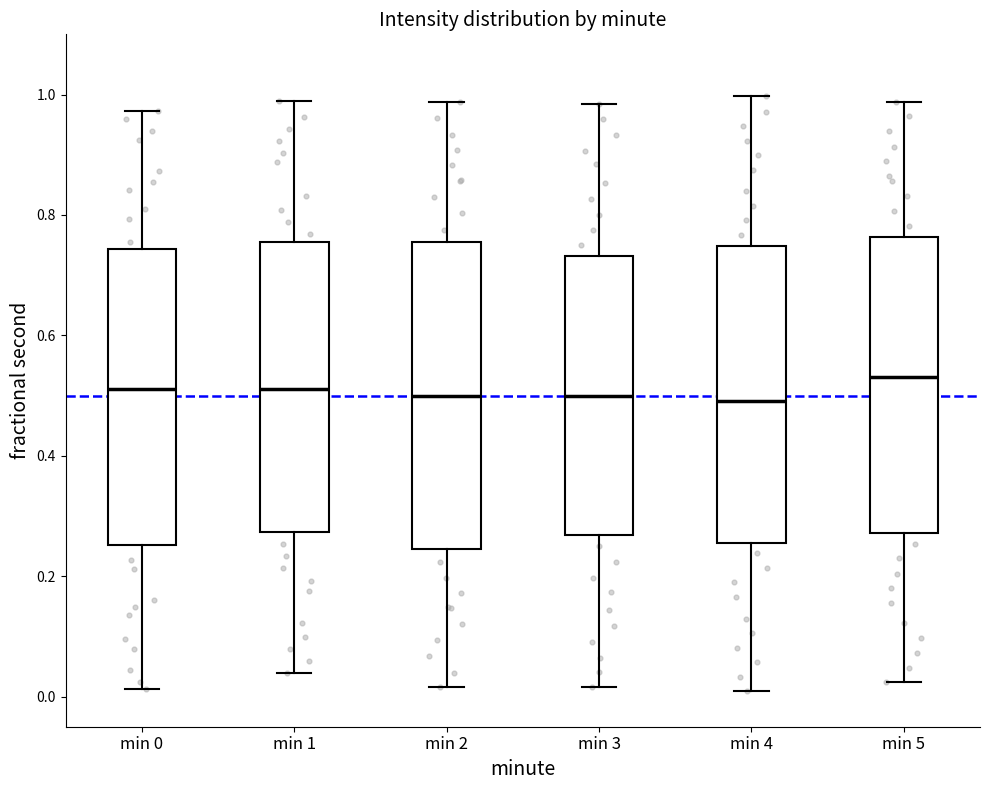

Reading left to right, transcribe this box plot: for each box, give where its median line is, the range the box spans, and where its two whiskers end, as read against the y-axis. The values are not printed on the chart, so give them approximately, as read against the axis.

min 0: median 0.52, box 0.26 to 0.74, whiskers 0.02 to 0.98
min 1: median 0.52, box 0.28 to 0.76, whiskers 0.04 to 0.98
min 2: median 0.50, box 0.24 to 0.76, whiskers 0.02 to 0.98
min 3: median 0.50, box 0.26 to 0.74, whiskers 0.02 to 0.98
min 4: median 0.50, box 0.26 to 0.74, whiskers 0.00 to 1.00
min 5: median 0.54, box 0.28 to 0.76, whiskers 0.02 to 0.98